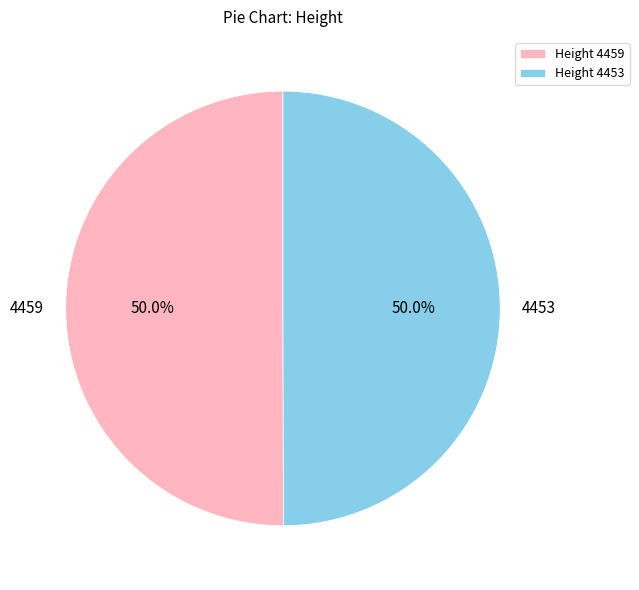

What percentage is the 4453 slice, to the nearest percent?

50%